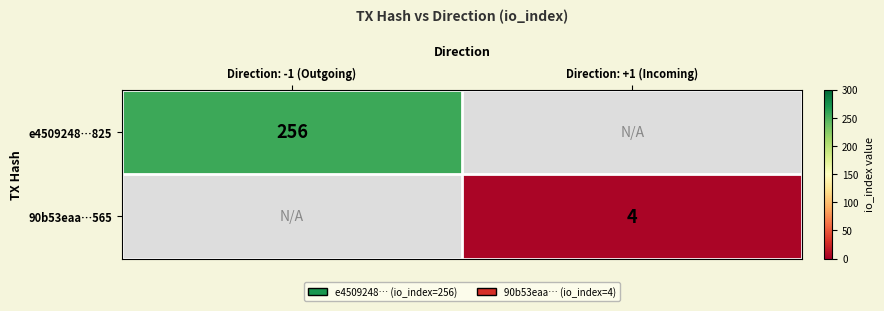

The value of e4509248…825 at Direction: -1 (Outgoing) is 256. True or false?

True